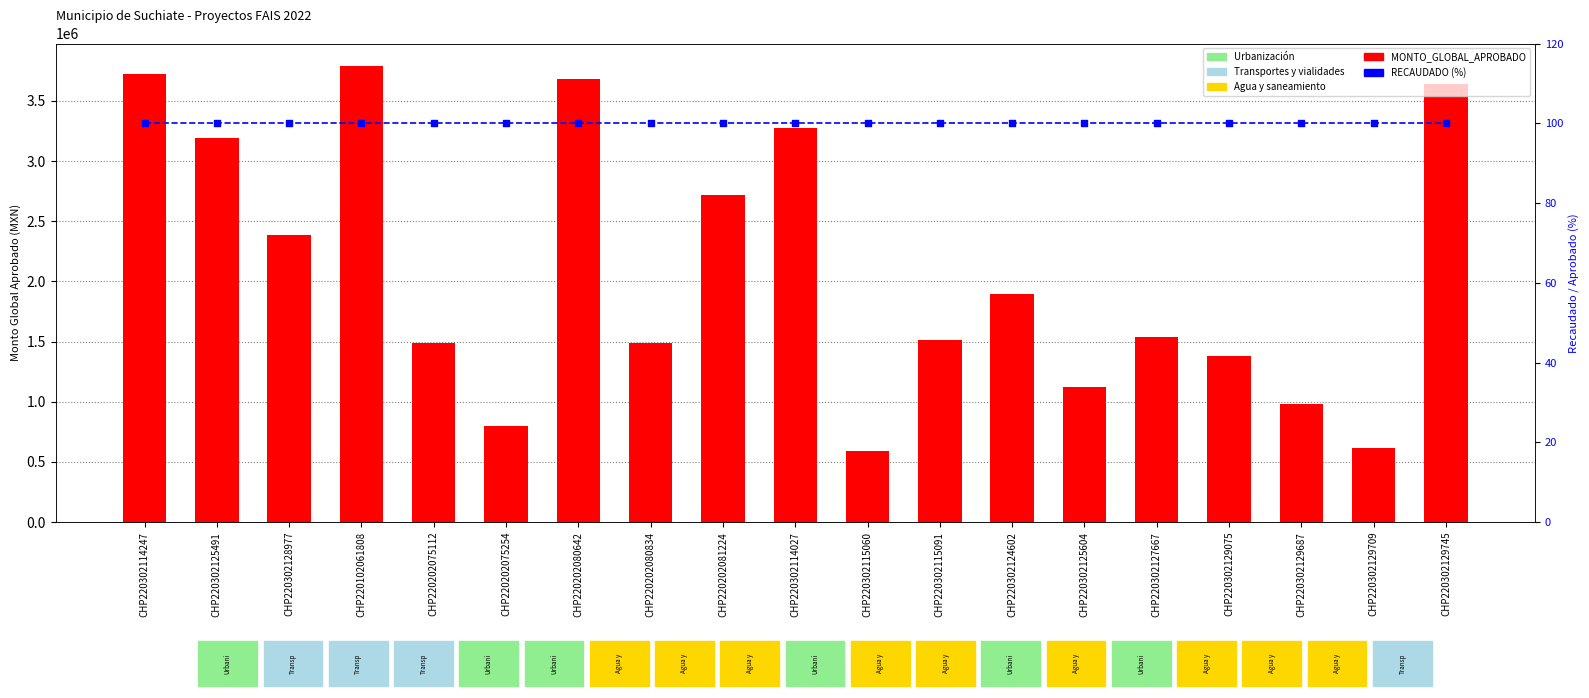

At how many categories does at least one series exceed 2053027?

8